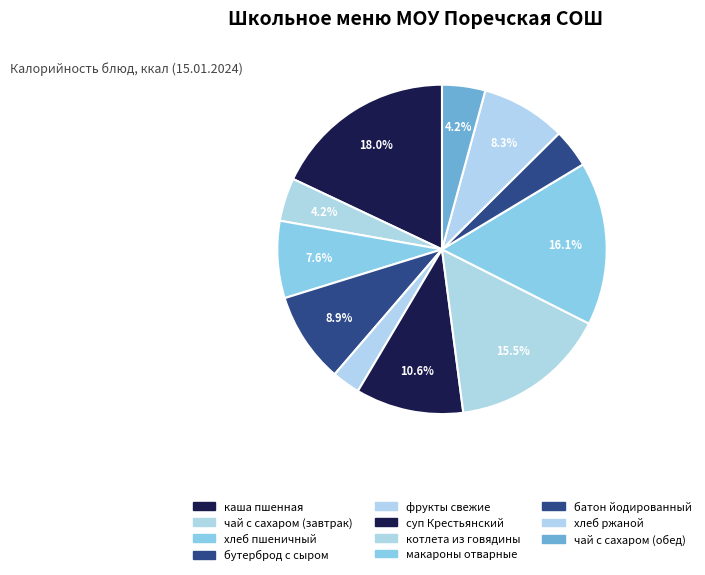

To the nearest percent, what percentage of the pie is макароны отварные?

16%